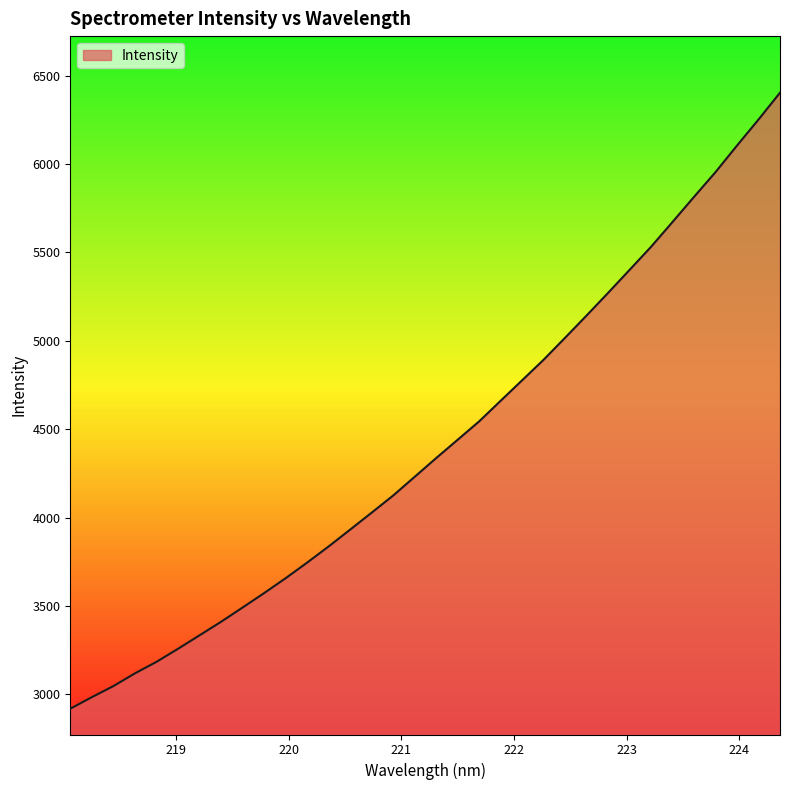

What is the maximum value shown in the chart?

6402.7